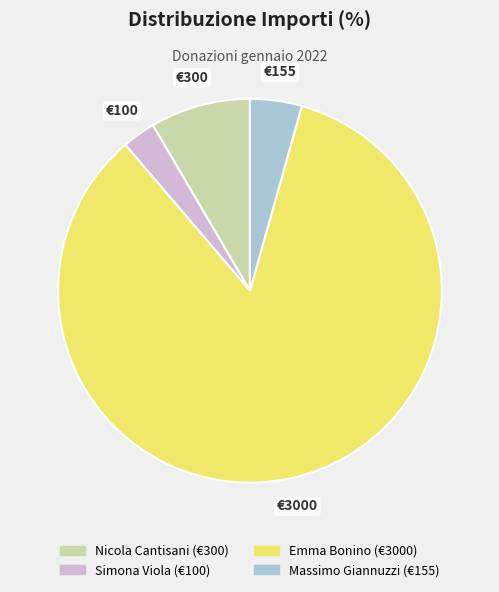

Is the sum of Simona Viola and Emma Bonino greater than half?

Yes